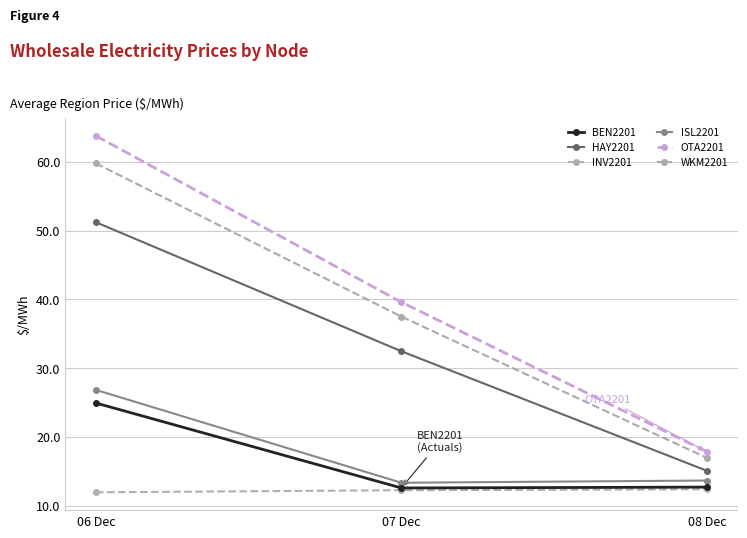

What is the difference between the WKM2201 values at 08 Dec and 07 Dec?

20.5